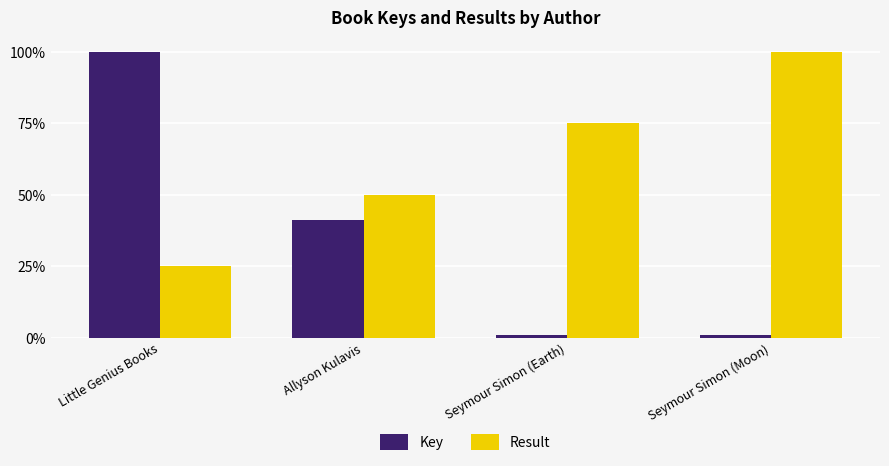

Between Allyson Kulavis and Seymour Simon (Earth), which series saw the biggest shift?

Key